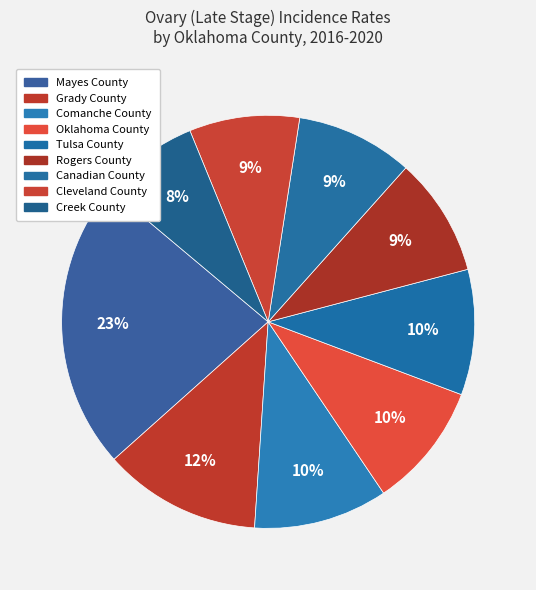

Rank the categories by value from highest to lowest.

Mayes County, Grady County, Comanche County, Oklahoma County, Tulsa County, Rogers County, Canadian County, Cleveland County, Creek County